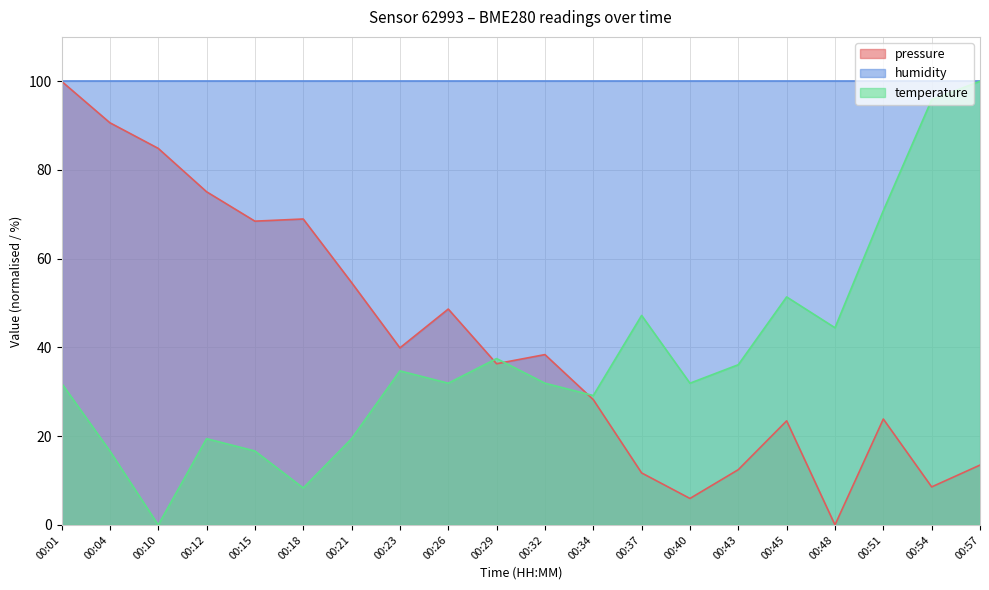

The value of temperature at 00:10 is -36.6. True or false?

False